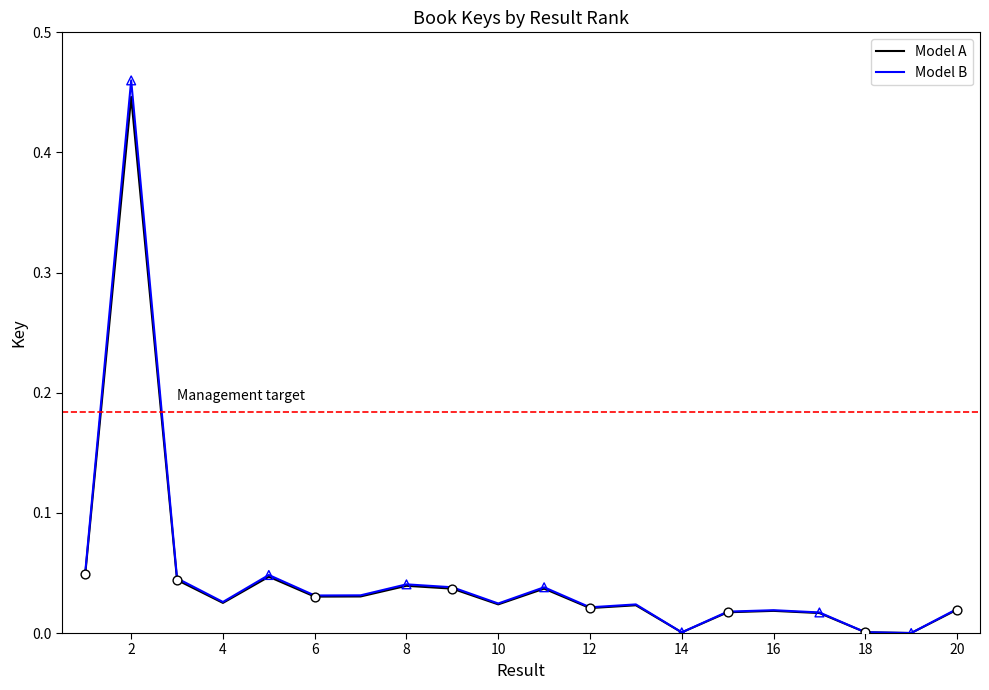

What are all the series names shown in the legend?

Model A, Model B